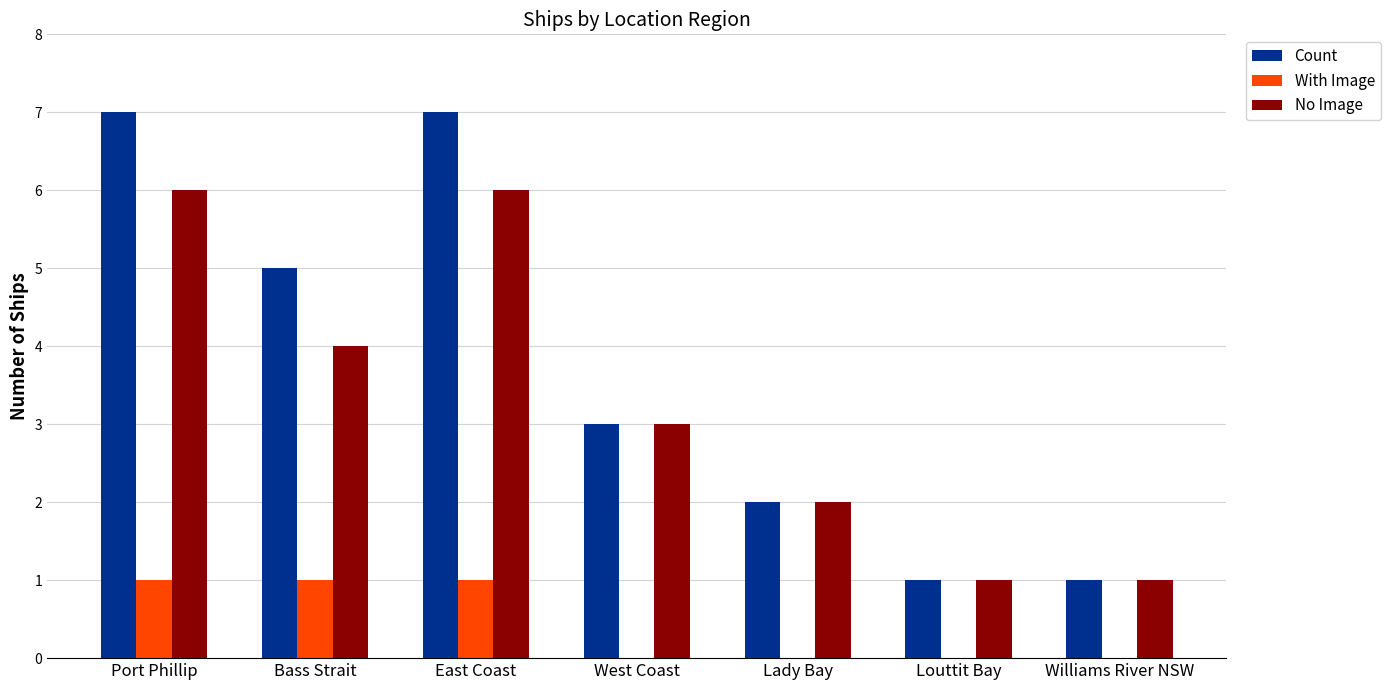

Between Bass Strait and Lady Bay, which series saw the biggest shift?

Count